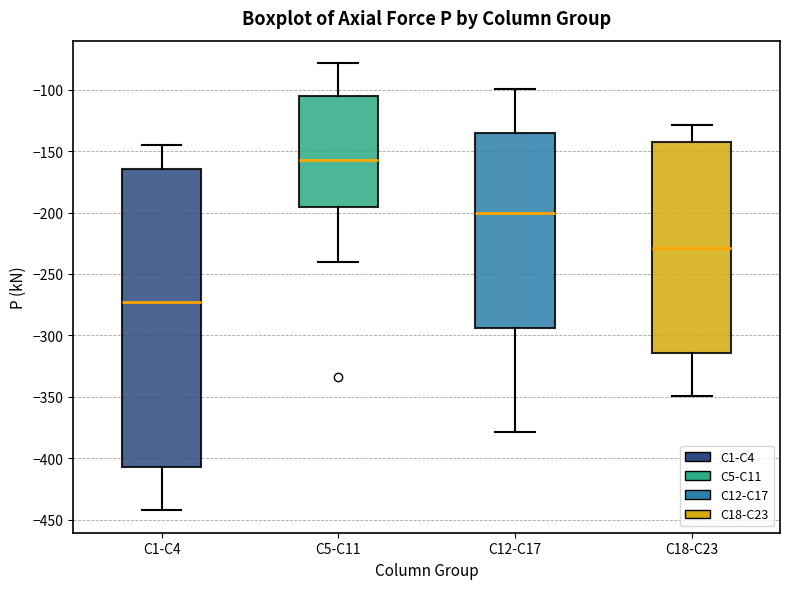

Comparing the boxes themselves (not the whiskers), which one is the tallest?

C1-C4